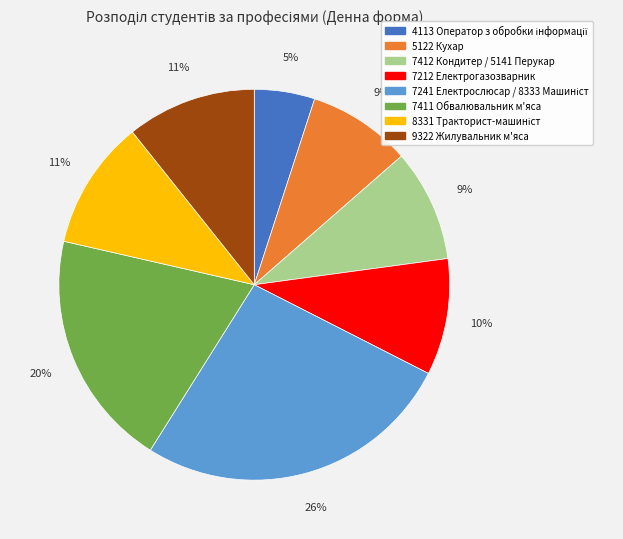

How many segments does this pie chart have?

8